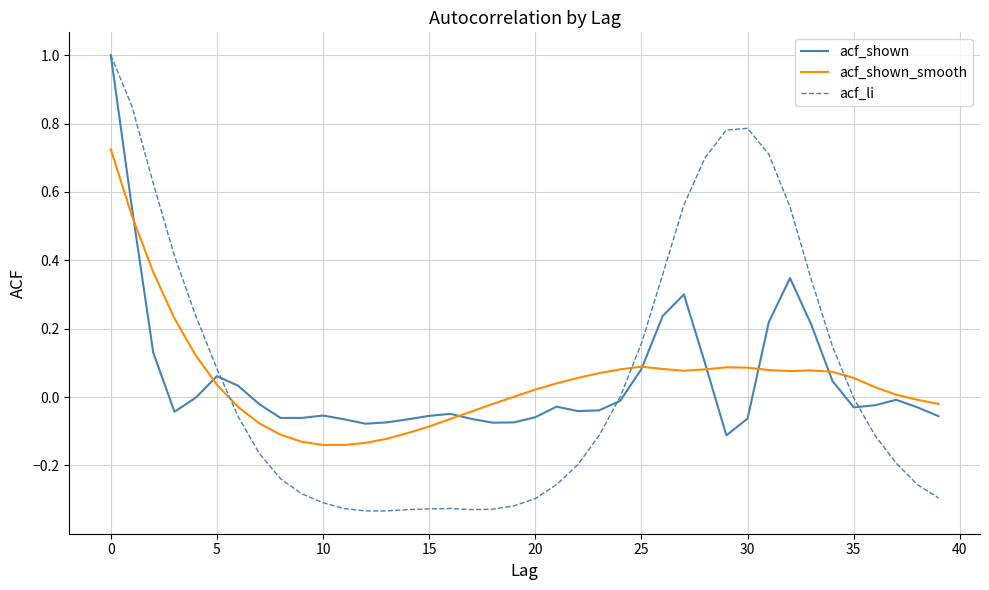

What is the maximum value shown in the chart?

1.0